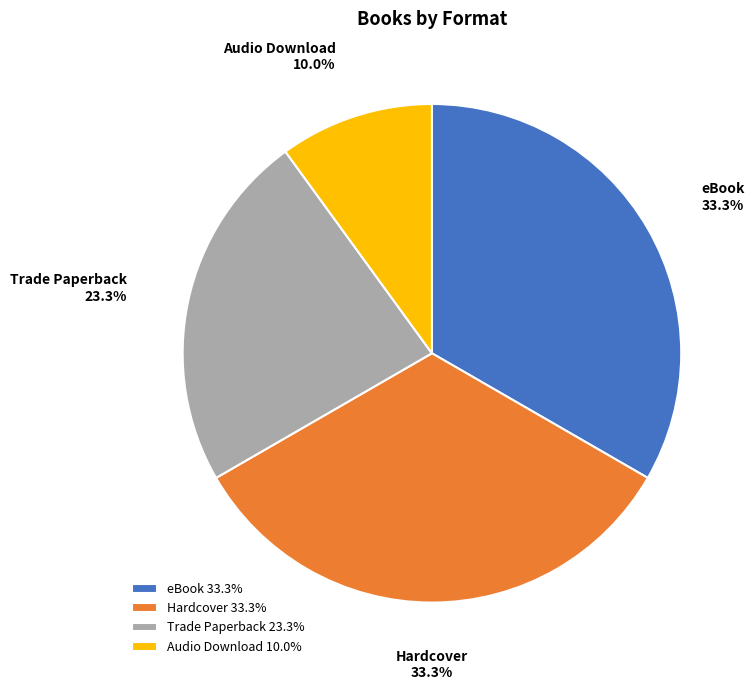

Does Hardcover account for over 50% of the chart?

No